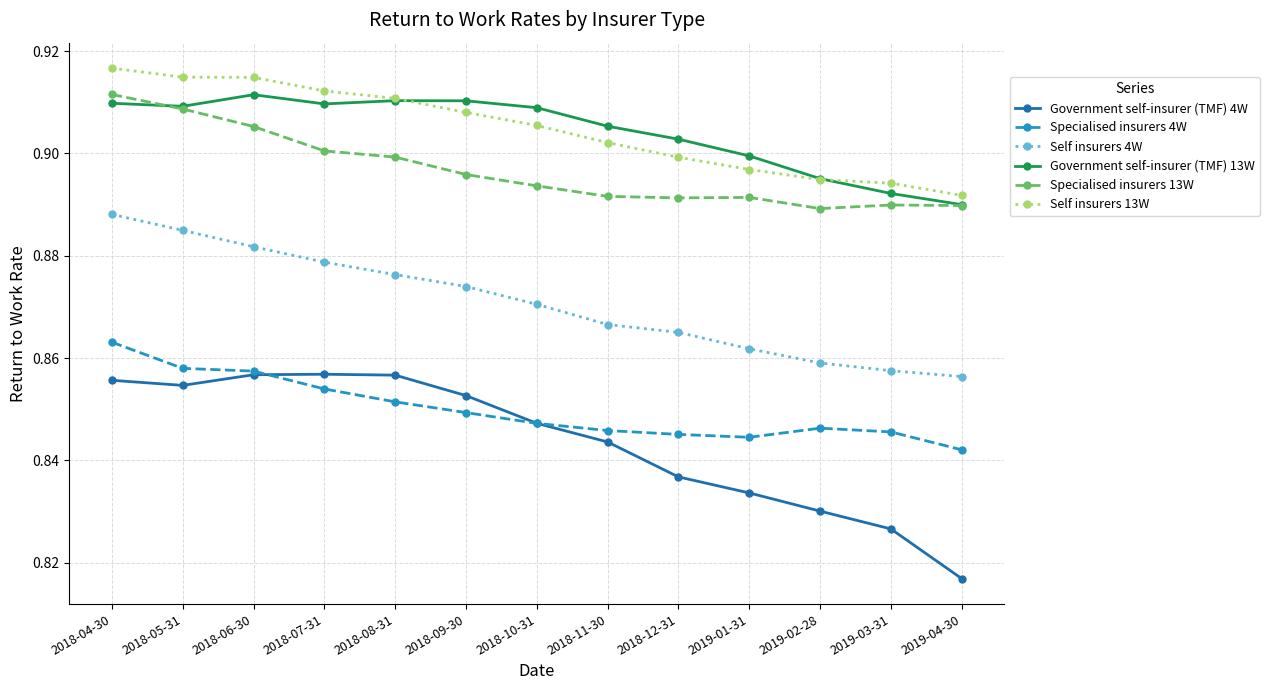

Is it true that Specialised insurers 4W equals 0.3 at 2018-07-31?

False